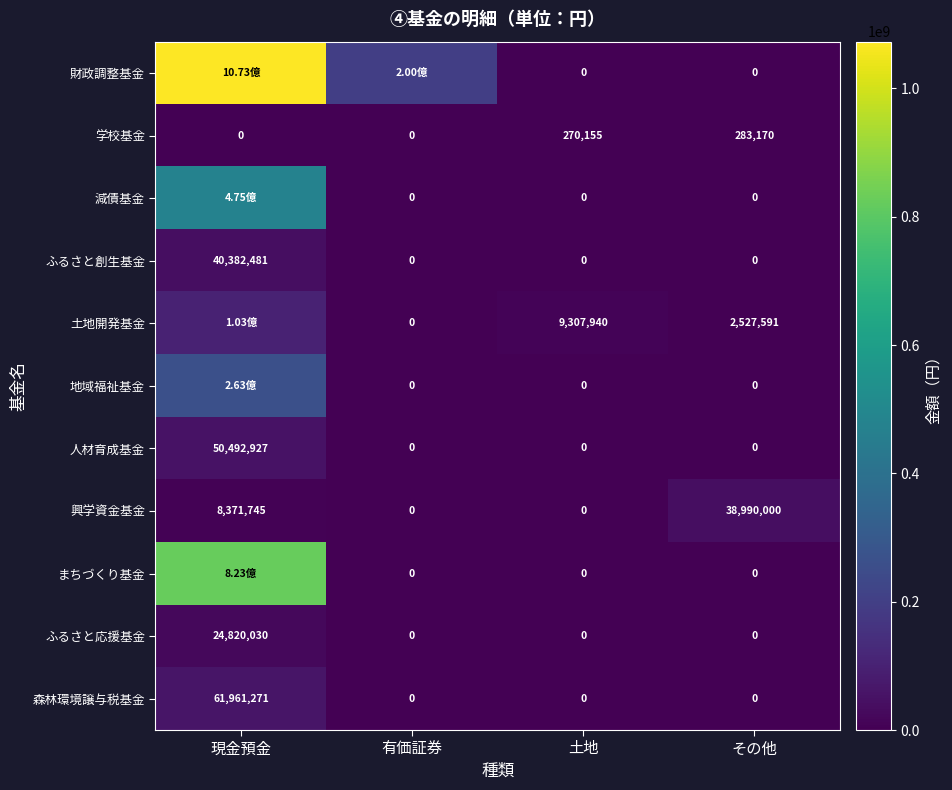

Is it true that 土地開発基金 equals 597177 at その他?

False